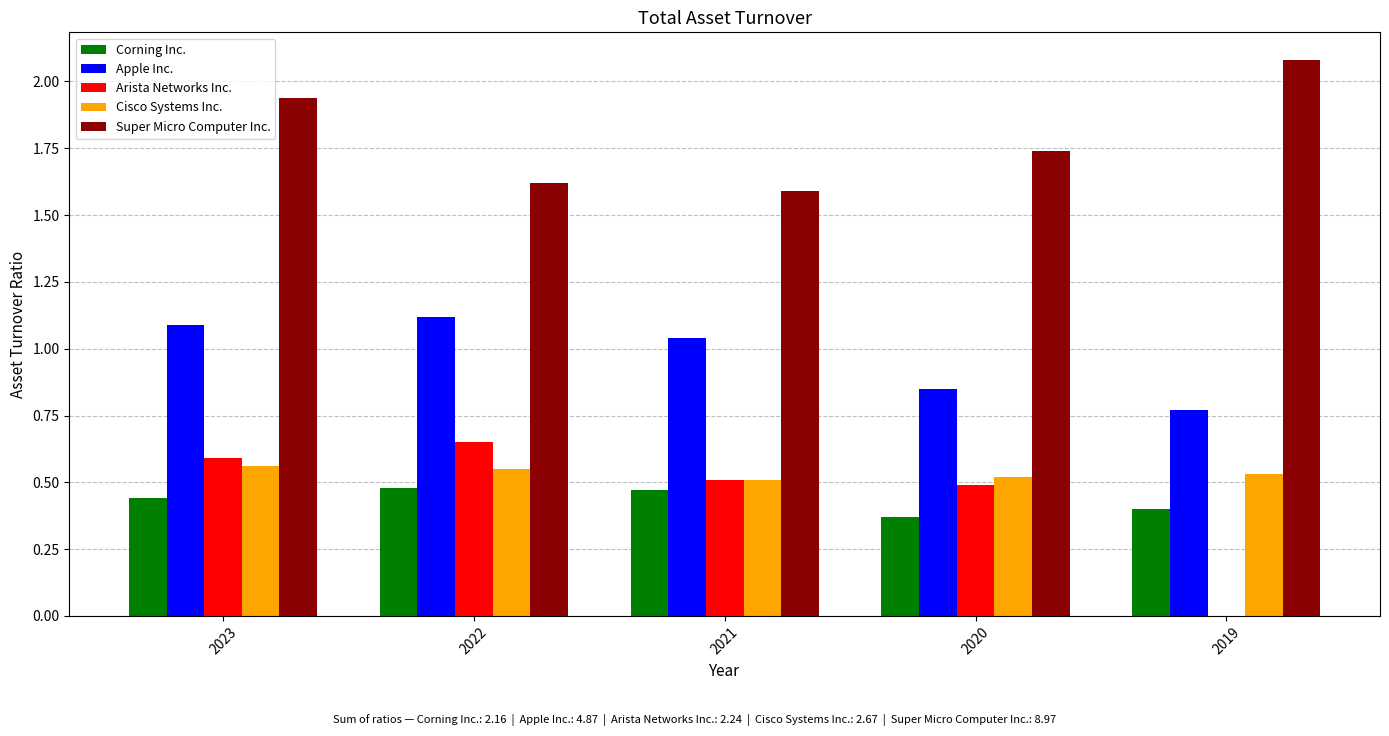

Which series has the largest total across all categories?

Super Micro Computer Inc.